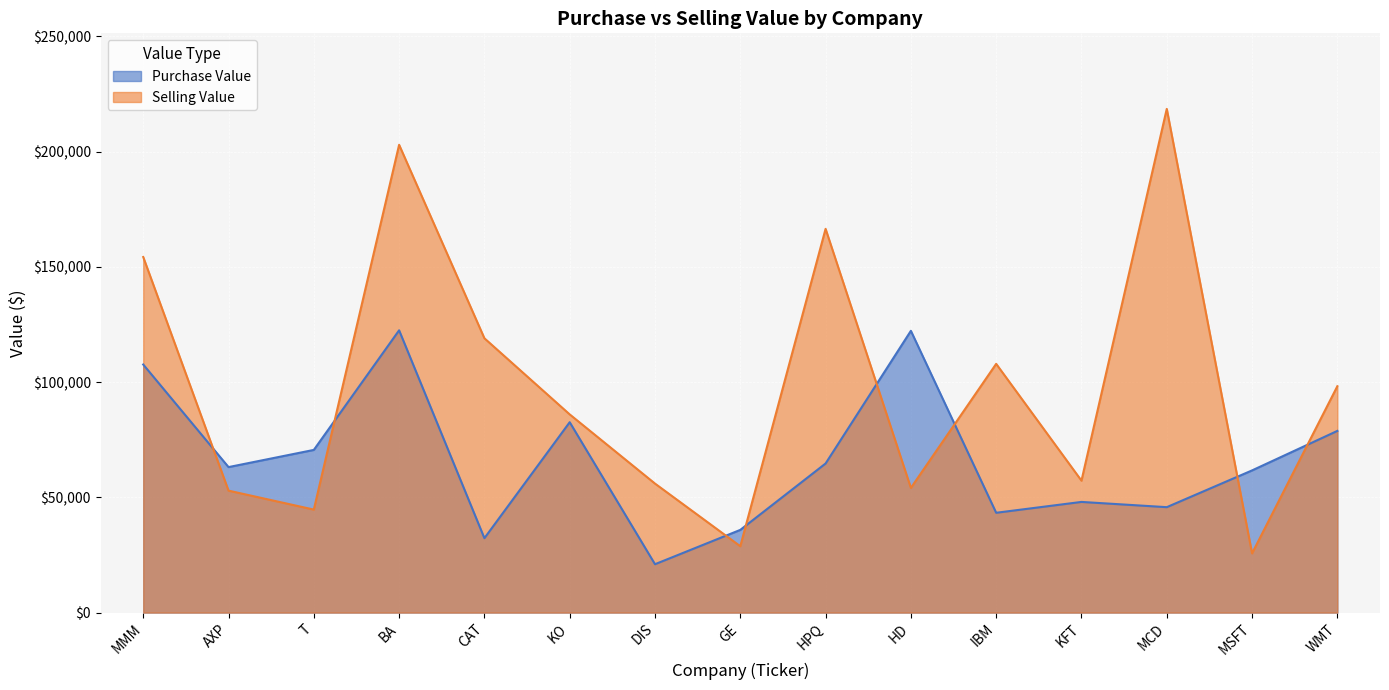

Where does the Purchase Value series first go above 63120?

MMM